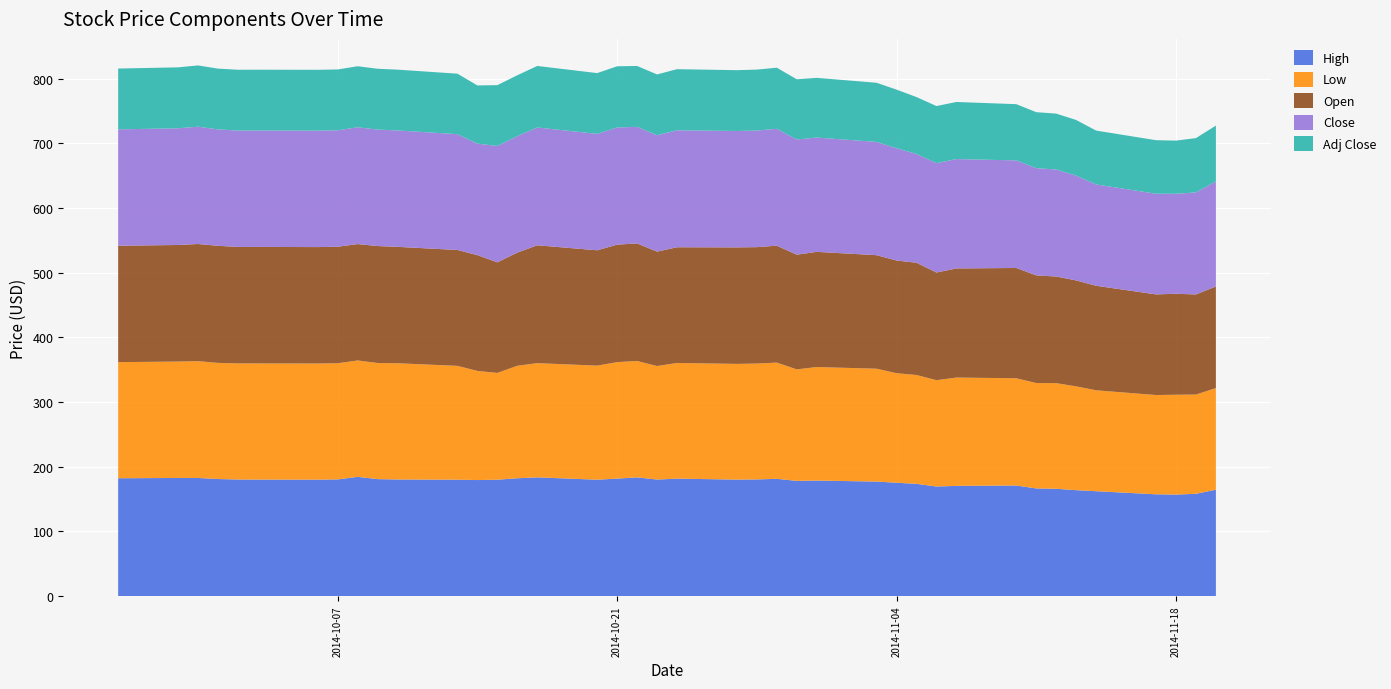

Reading left to right, extract all data points from this chart.

High: 2014-09-26=182.2	2014-09-29=182.7	2014-09-30=182.7	2014-10-01=181.1	2014-10-02=180.3	2014-10-03=180.2	2014-10-06=180.1	2014-10-07=180.4	2014-10-08=184.4	2014-10-09=180.9	2014-10-10=180.4	2014-10-13=180.0	2014-10-14=179.5	2014-10-15=180.0	2014-10-16=182.2	2014-10-17=183.6	2014-10-20=180.0	2014-10-21=181.7	2014-10-22=183.6	2014-10-23=180.3	2014-10-24=181.6	2014-10-27=180.2	2014-10-28=180.4	2014-10-29=181.3	2014-10-30=178.2	2014-10-31=178.7	2014-11-03=177.1	2014-11-04=175.3	2014-11-05=173.6	2014-11-06=169.5	2014-11-07=170.5	2014-11-10=171.0	2014-11-11=166.5	2014-11-12=166.0	2014-11-13=163.8	2014-11-14=162.2	2014-11-17=157.4	2014-11-18=157.0	2014-11-19=158.2	2014-11-20=164.5
Low: 2014-09-26=179.6	2014-09-29=180.0	2014-09-30=180.6	2014-10-01=179.6	2014-10-02=179.6	2014-10-03=179.6	2014-10-06=179.6	2014-10-07=179.6	2014-10-08=180.0	2014-10-09=179.6	2014-10-10=179.7	2014-10-13=176.0	2014-10-14=168.8	2014-10-15=165.2	2014-10-16=174.0	2014-10-17=176.7	2014-10-20=176.4	2014-10-21=180.1	2014-10-22=180.0	2014-10-23=175.5	2014-10-24=178.9	2014-10-27=178.9	2014-10-28=179.2	2014-10-29=179.7	2014-10-30=172.4	2014-10-31=175.6	2014-11-03=174.5	2014-11-04=169.4	2014-11-05=168.3	2014-11-06=164.4	2014-11-07=167.5	2014-11-10=165.9	2014-11-11=163.0	2014-11-12=163.3	2014-11-13=160.6	2014-11-14=156.1	2014-11-17=153.5	2014-11-18=154.4	2014-11-19=153.4	2014-11-20=157.1
Open: 2014-09-26=180.0	2014-09-29=180.3	2014-09-30=181.2	2014-10-01=181.1	2014-10-02=180.1	2014-10-03=180.2	2014-10-06=180.0	2014-10-07=180.2	2014-10-08=180.0	2014-10-09=180.9	2014-10-10=180.0	2014-10-13=179.2	2014-10-14=179.1	2014-10-15=171.0	2014-10-16=175.0	2014-10-17=182.2	2014-10-20=178.4	2014-10-21=181.7	2014-10-22=181.8	2014-10-23=176.9	2014-10-24=178.9	2014-10-27=180.2	2014-10-28=180.0	2014-10-29=180.8	2014-10-30=177.3	2014-10-31=178.1	2014-11-03=175.6	2014-11-04=174.2	2014-11-05=173.6	2014-11-06=166.5	2014-11-07=168.8	2014-11-10=170.6	2014-11-11=166.5	2014-11-12=164.9	2014-11-13=163.8	2014-11-14=161.6	2014-11-17=155.6	2014-11-18=156.2	2014-11-19=154.8	2014-11-20=157.1
Close: 2014-09-26=180.0	2014-09-29=180.4	2014-09-30=181.4	2014-10-01=180.0	2014-10-02=180.0	2014-10-03=180.0	2014-10-06=180.1	2014-10-07=180.1	2014-10-08=180.6	2014-10-09=180.1	2014-10-10=180.0	2014-10-13=179.1	2014-10-14=172.3	2014-10-15=180.0	2014-10-16=180.2	2014-10-17=182.2	2014-10-20=180.0	2014-10-21=181.2	2014-10-22=180.3	2014-10-23=180.0	2014-10-24=180.9	2014-10-27=180.0	2014-10-28=180.4	2014-10-29=180.8	2014-10-30=178.2	2014-10-31=176.8	2014-11-03=175.1	2014-11-04=173.6	2014-11-05=168.3	2014-11-06=169.1	2014-11-07=169.1	2014-11-10=166.4	2014-11-11=165.8	2014-11-12=165.5	2014-11-13=162.0	2014-11-14=156.7	2014-11-17=155.7	2014-11-18=154.6	2014-11-19=157.9	2014-11-20=162.4
Adj Close: 2014-09-26=94.0	2014-09-29=94.3	2014-09-30=94.8	2014-10-01=94.0	2014-10-02=94.0	2014-10-03=94.0	2014-10-06=94.1	2014-10-07=94.1	2014-10-08=94.3	2014-10-09=94.1	2014-10-10=94.0	2014-10-13=93.5	2014-10-14=90.0	2014-10-15=94.0	2014-10-16=94.1	2014-10-17=95.2	2014-10-20=94.0	2014-10-21=94.6	2014-10-22=94.2	2014-10-23=94.0	2014-10-24=94.5	2014-10-27=94.0	2014-10-28=94.2	2014-10-29=94.5	2014-10-30=93.1	2014-10-31=92.3	2014-11-03=91.5	2014-11-04=90.7	2014-11-05=87.9	2014-11-06=88.3	2014-11-07=88.3	2014-11-10=86.9	2014-11-11=86.6	2014-11-12=86.5	2014-11-13=86.1	2014-11-14=83.3	2014-11-17=82.8	2014-11-18=82.2	2014-11-19=83.9	2014-11-20=86.4